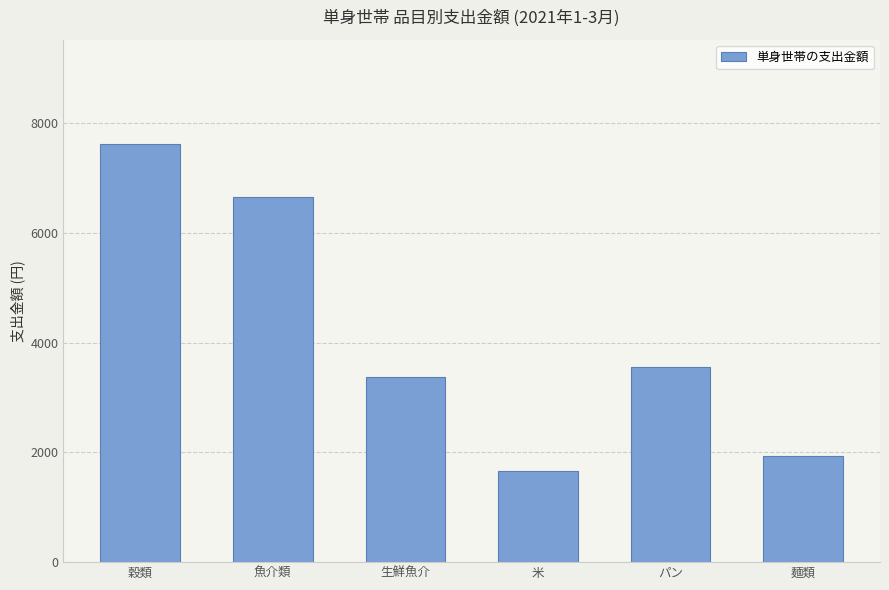

What is the average value?

4129